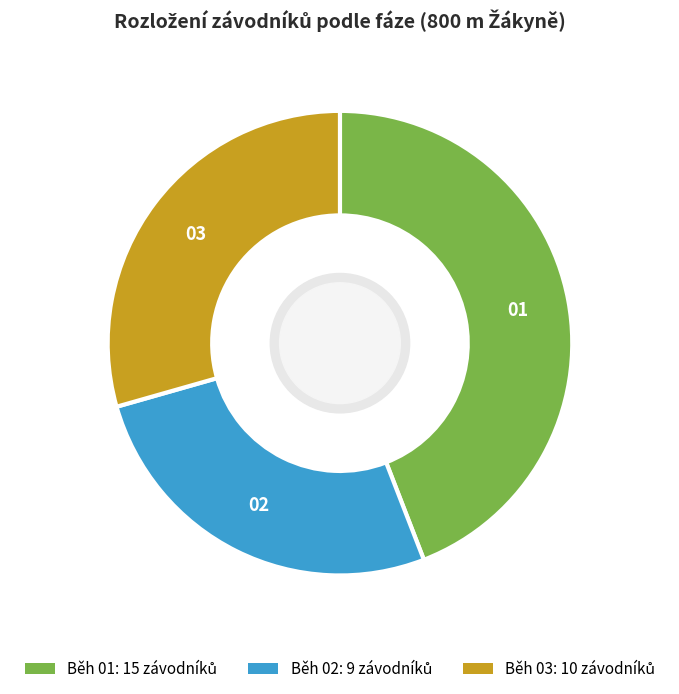

Is there a majority slice in this chart?

No